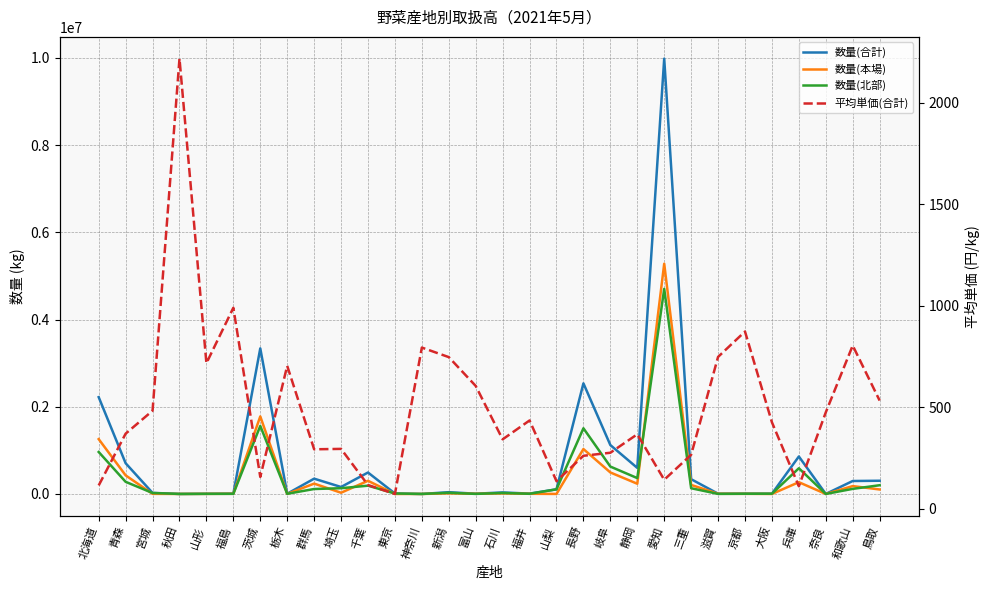

What is the label of the 15th point from the left?

富山